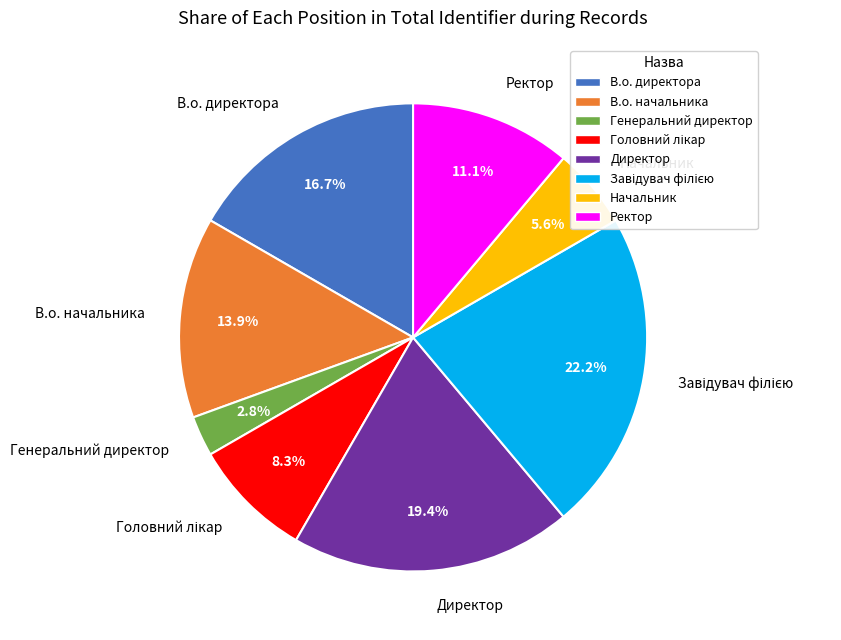

Is Ректор the majority of the pie?

No